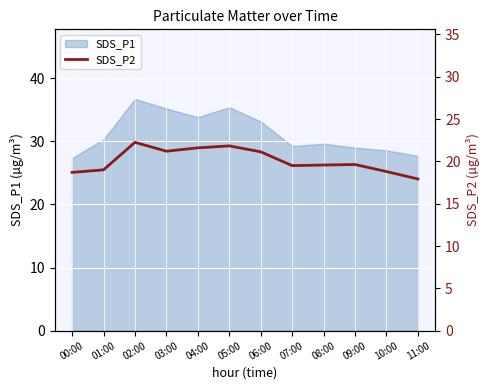

What is the difference between the maximum and minimum values?

4.3